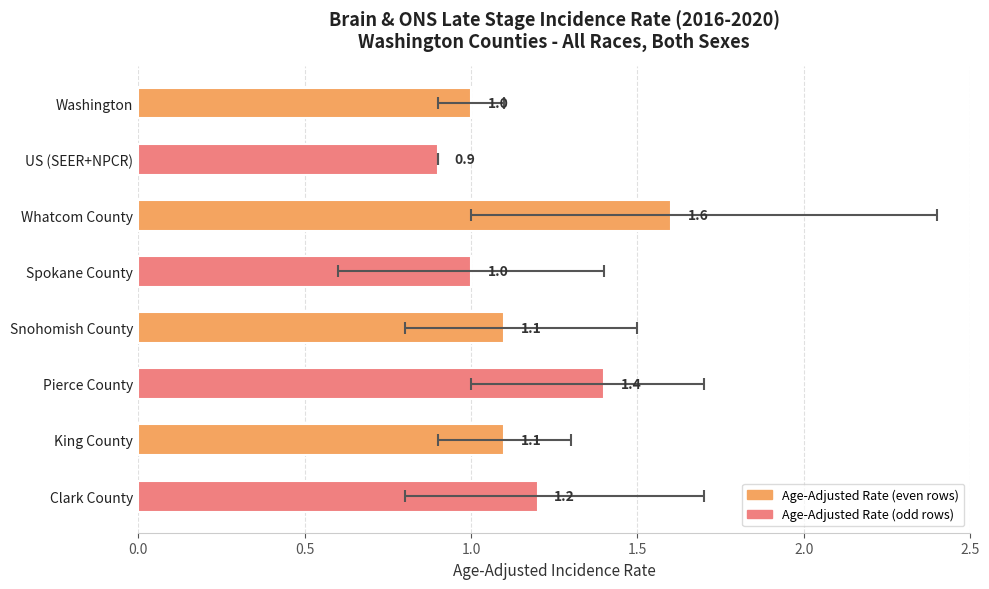

What is the sum of all values?

9.3